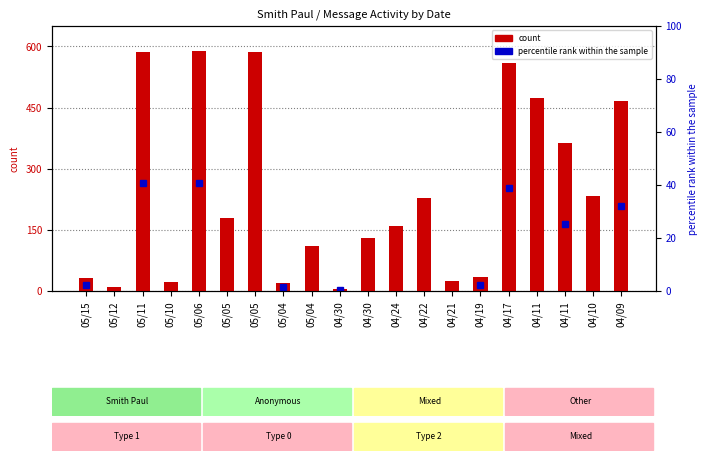

What is the minimum value shown in the chart?

6